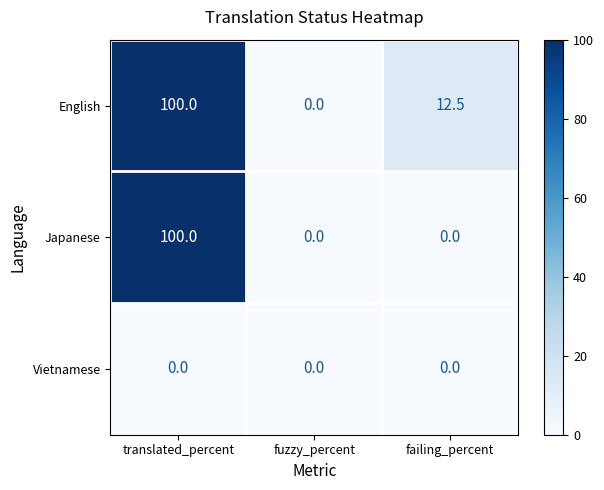

The value of Vietnamese at fuzzy_percent is 0.0. True or false?

True